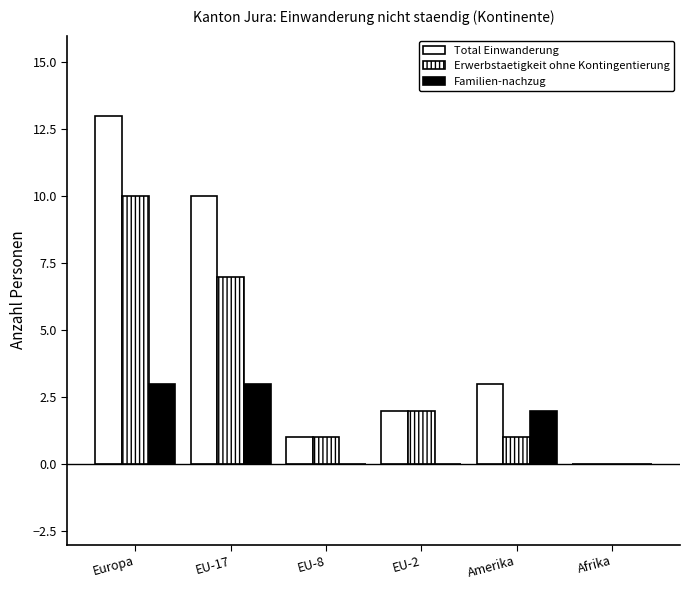

How many positive values does the Total Einwanderung series have?

5